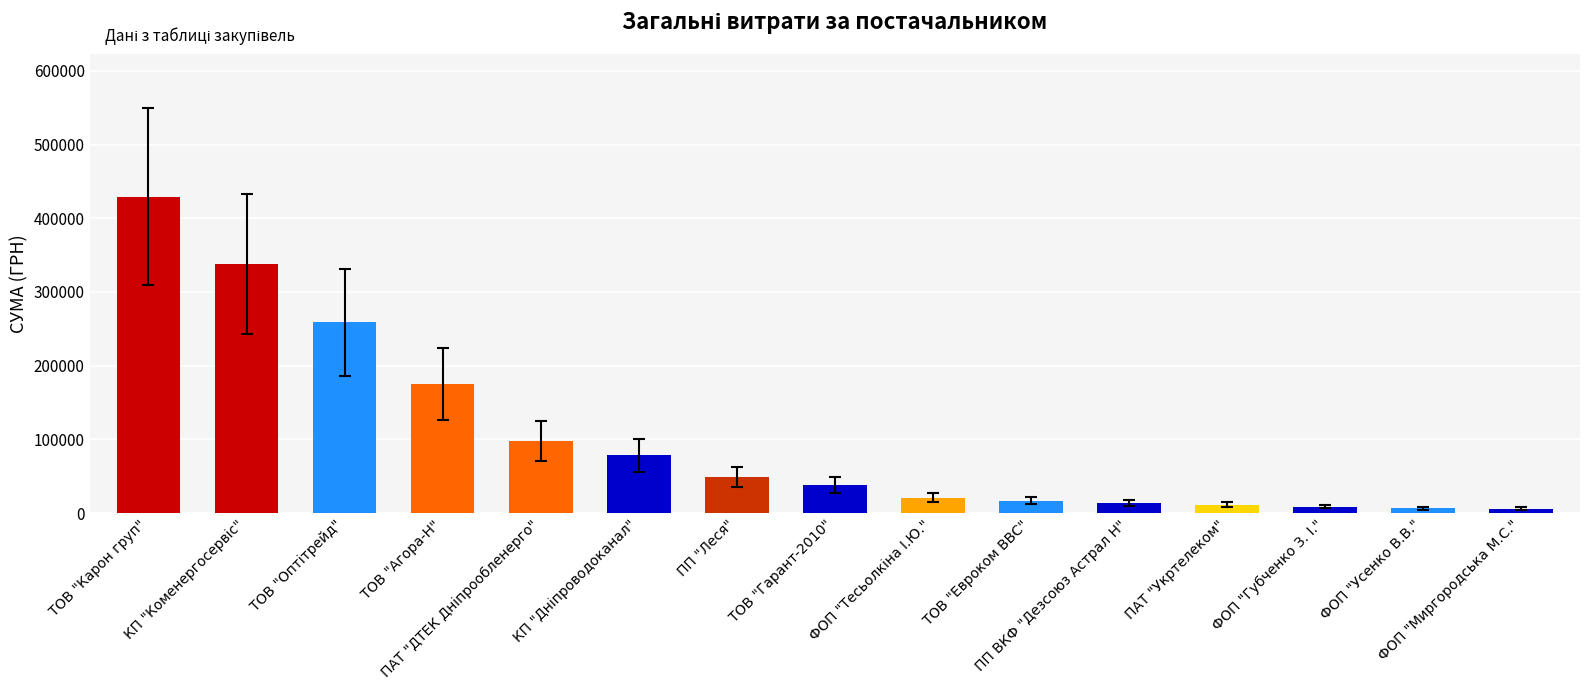

How many bars are there in total?

15